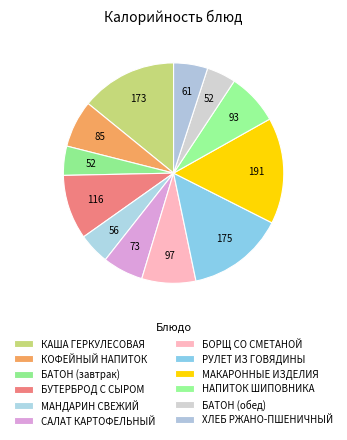

Count the number of slices in the pie.

12